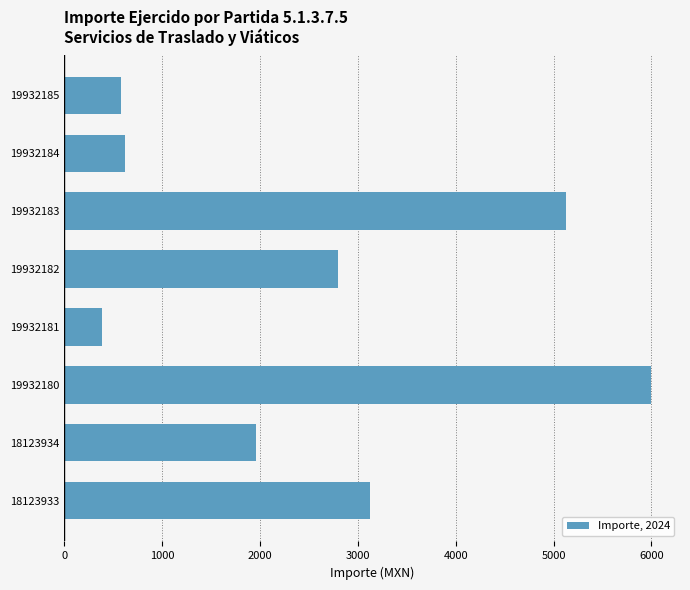

True or false: the data shows 583.0 at 19932185.

True